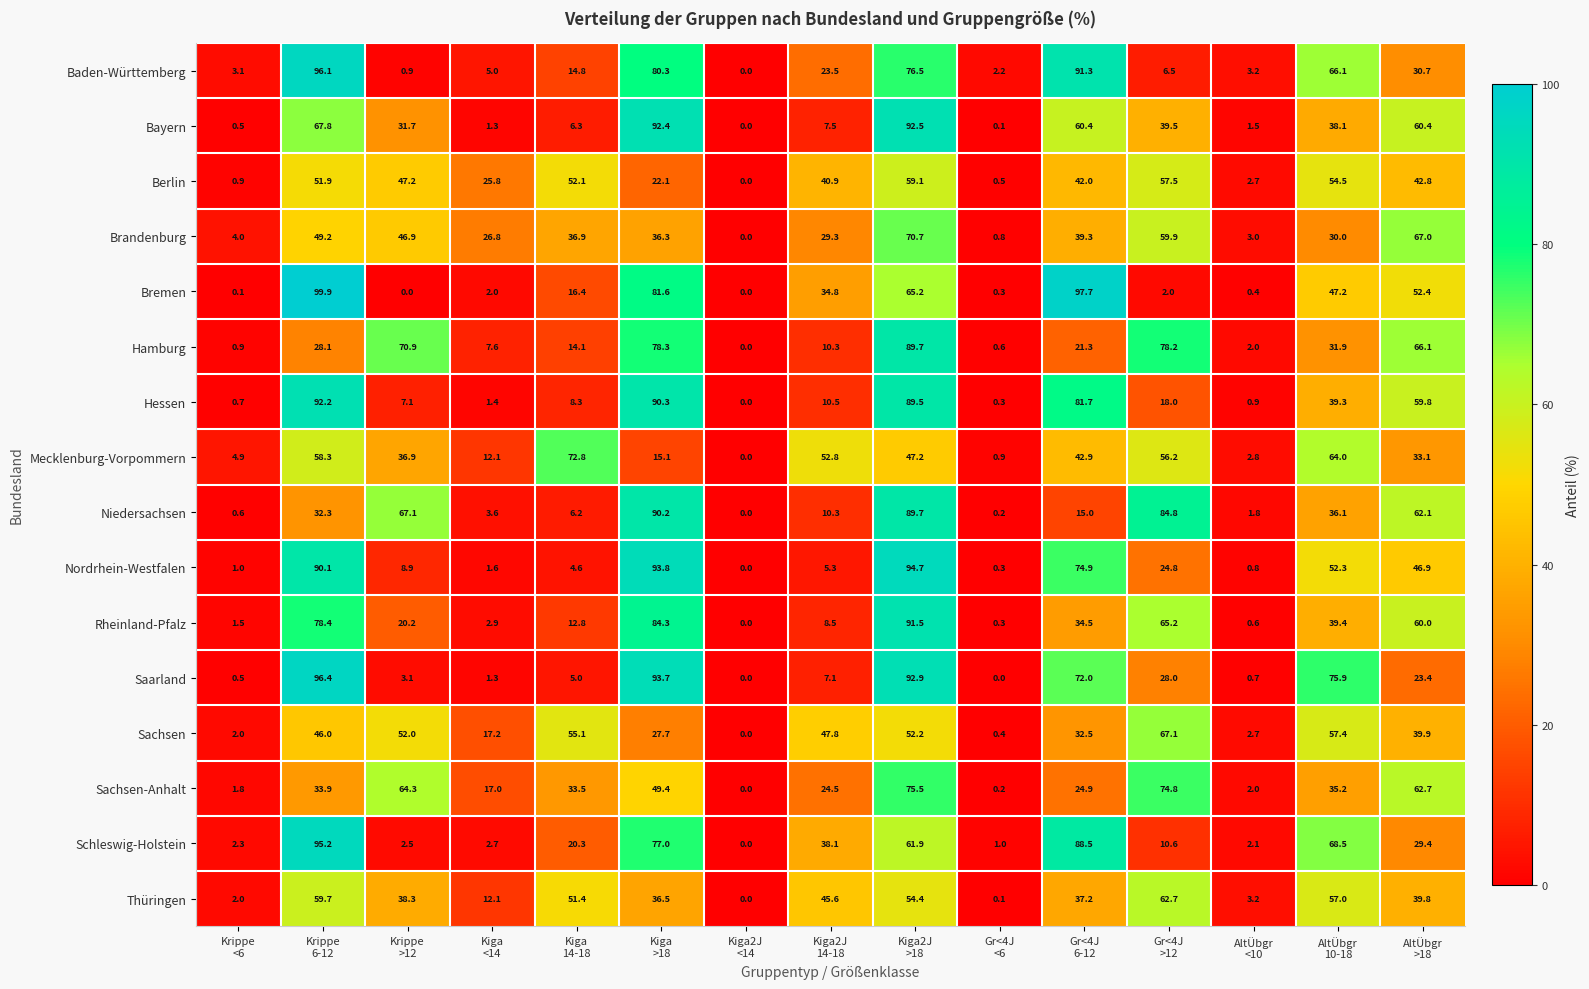

Which series has the widest spread of values?

Bremen